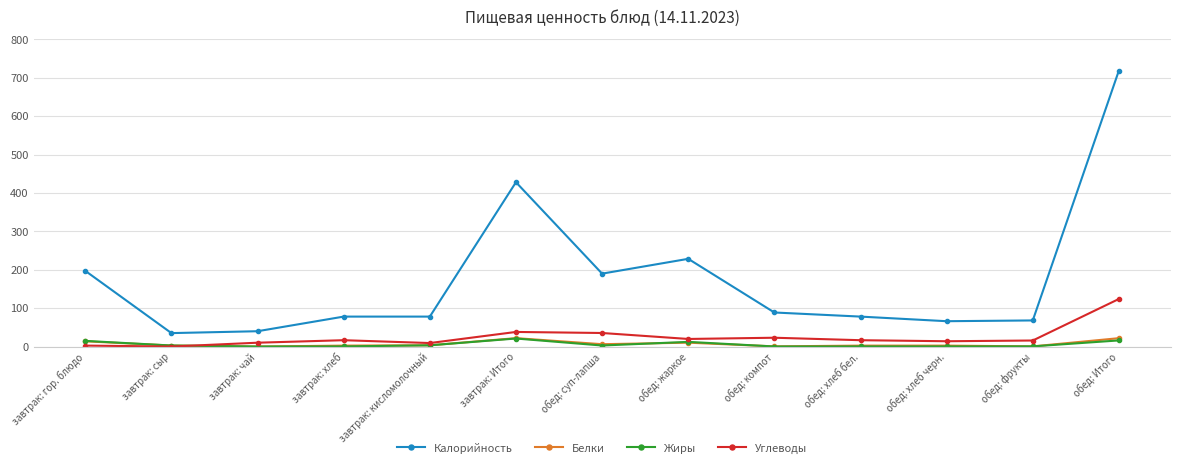

True or false: Углеводы and Калорийность intersect in this chart.

False